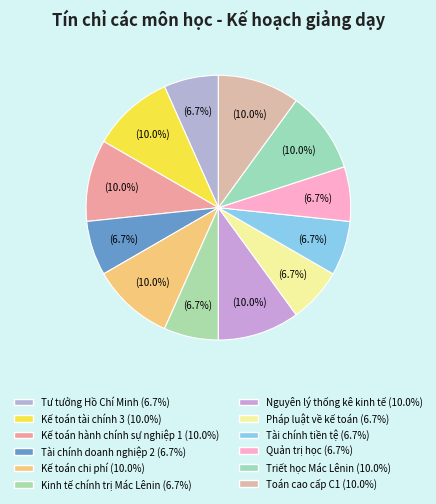

Count the number of slices in the pie.

12